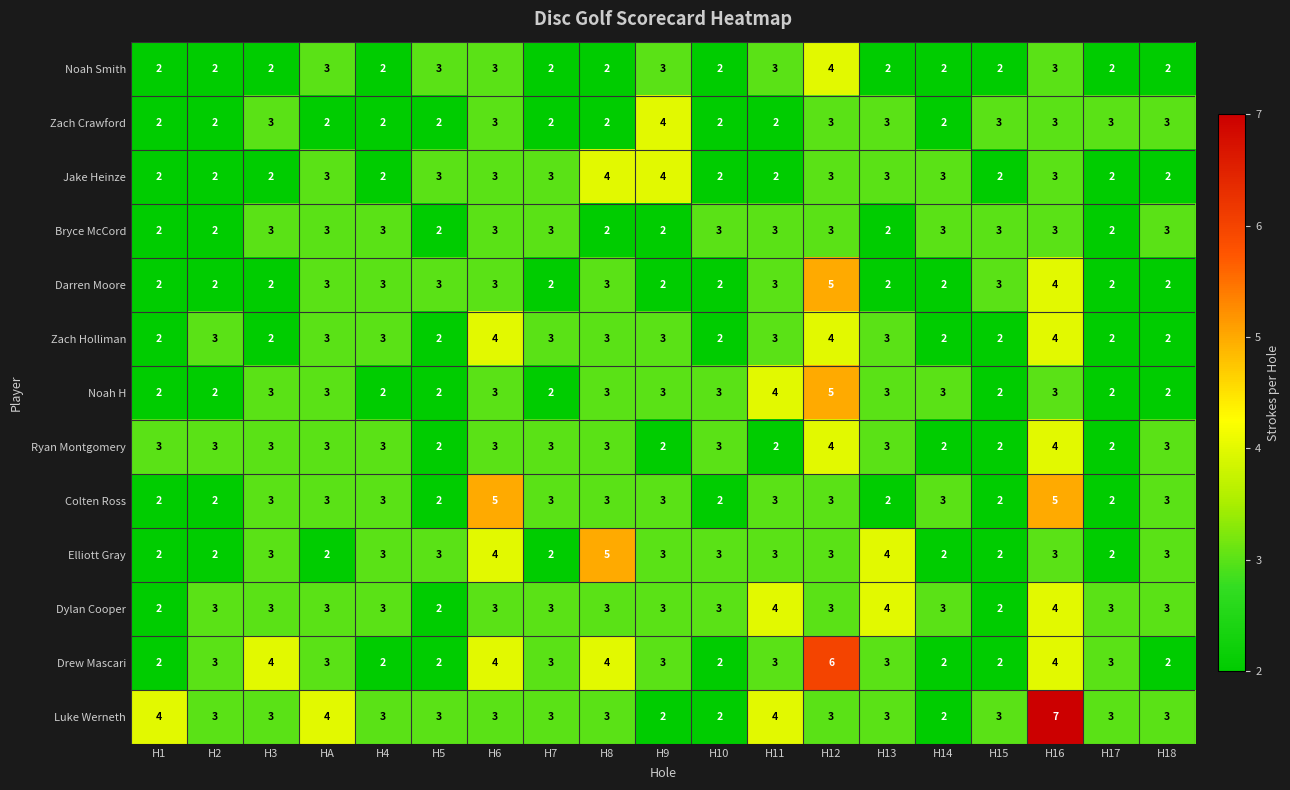

How many data points does each series have?

19